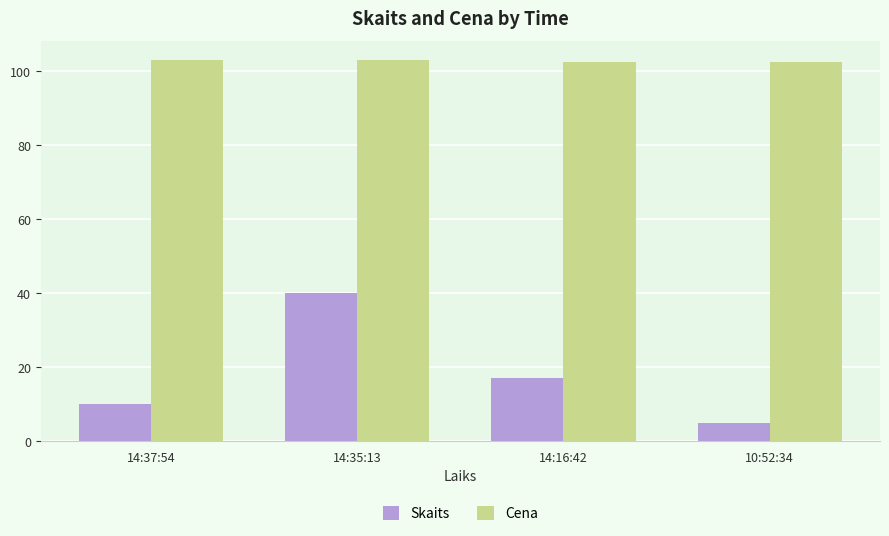

What is the smallest value displayed?

5.0